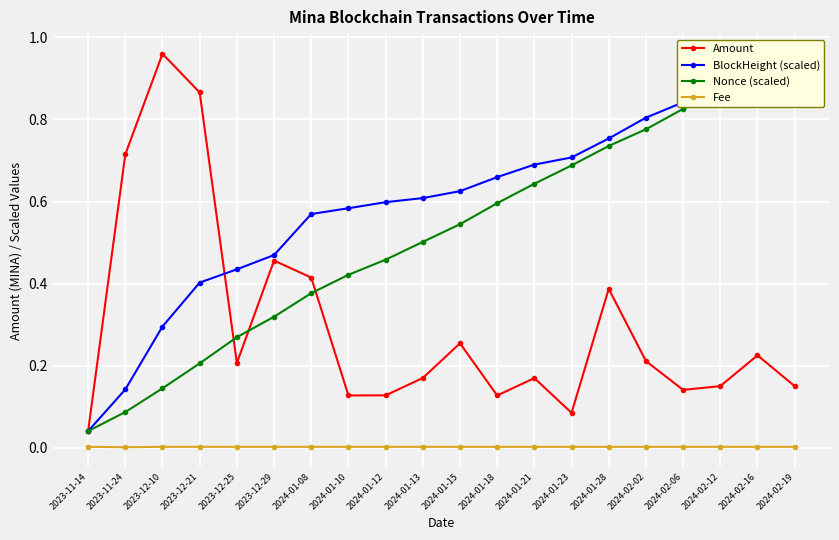

At which category is the sum across all series the highest?

2024-02-16